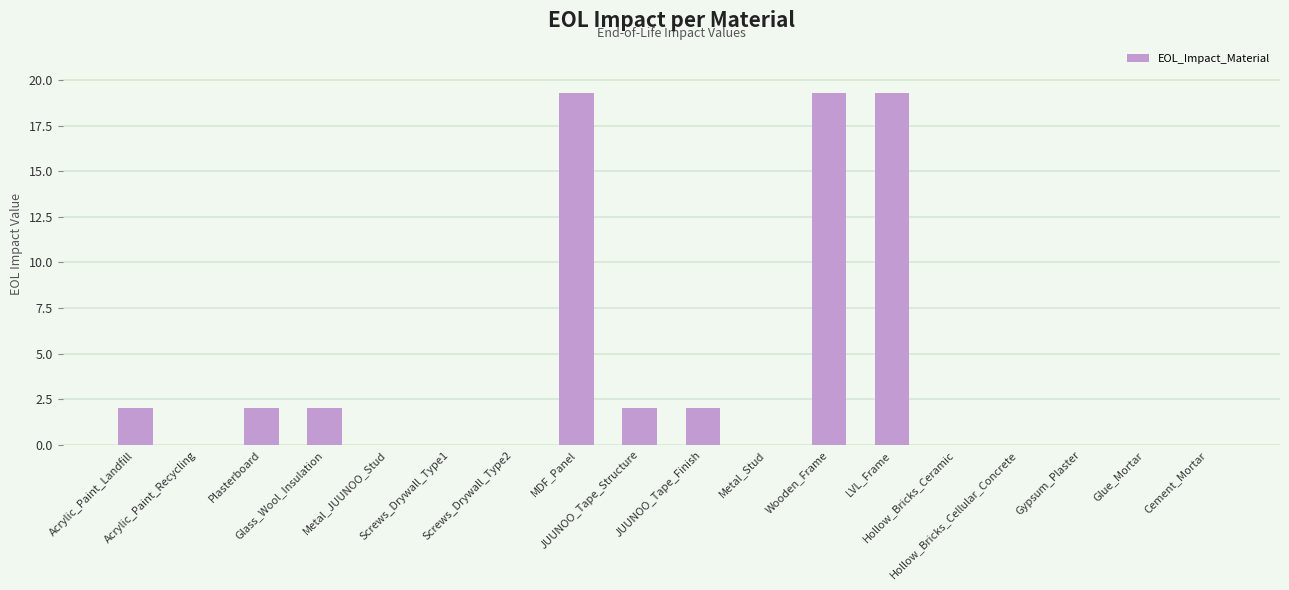

What is the maximum value shown in the chart?

19.3